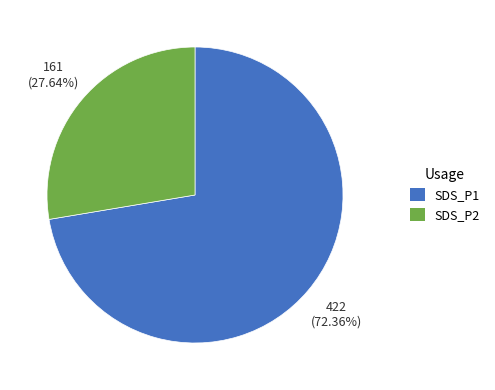

Approximately how many times larger is the value at SDS_P1 compared to SDS_P2?

2.6